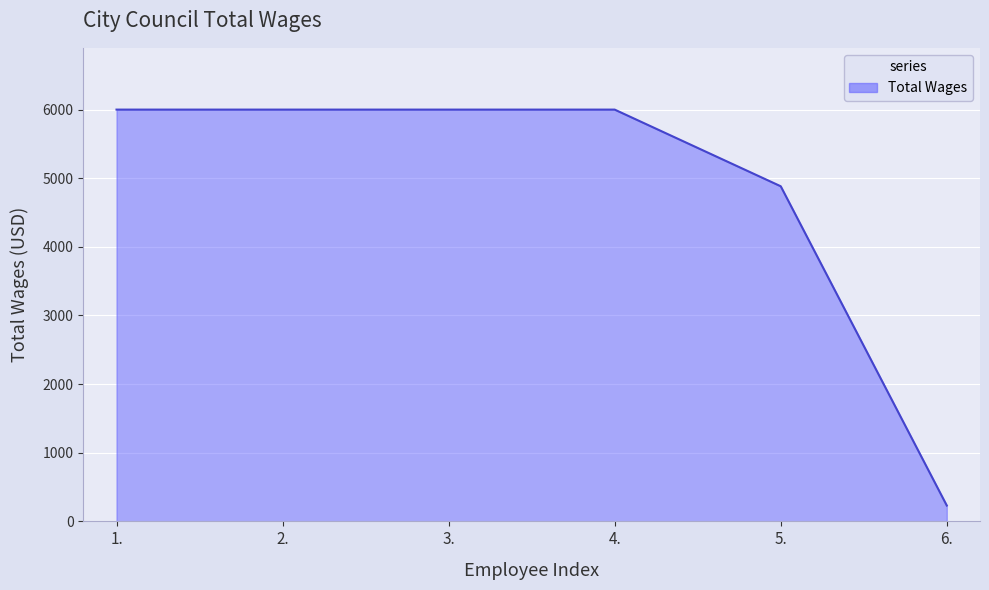

Reading left to right, transcribe all the data shown in this chart.

6000	6000	6000	6000	4883	231